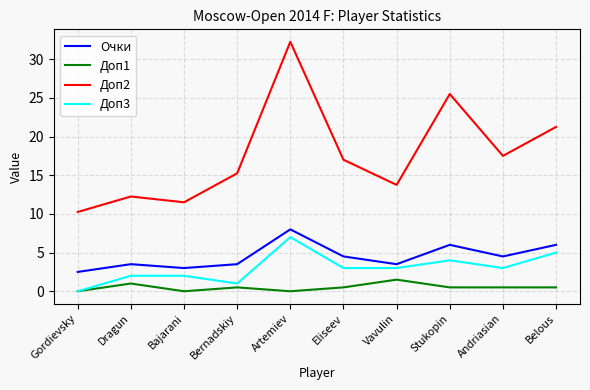

True or false: Очки has a value of 10.1 at Stukopin.

False